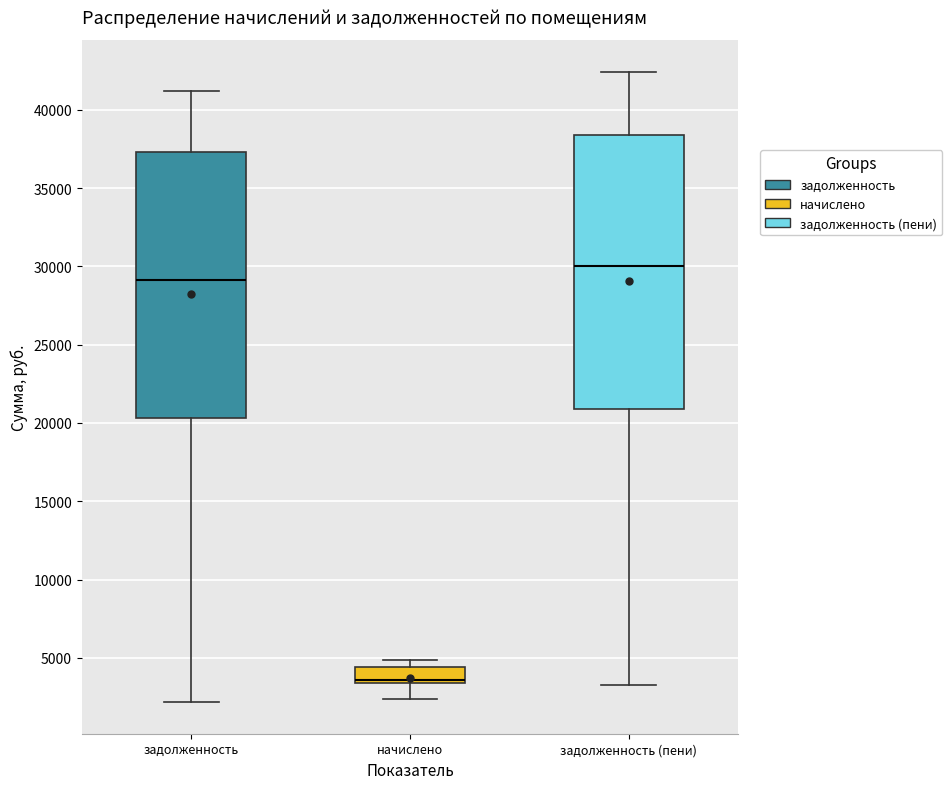

Comparing the boxes themselves (not the whiskers), which one is the tallest?

задолженность (пени)